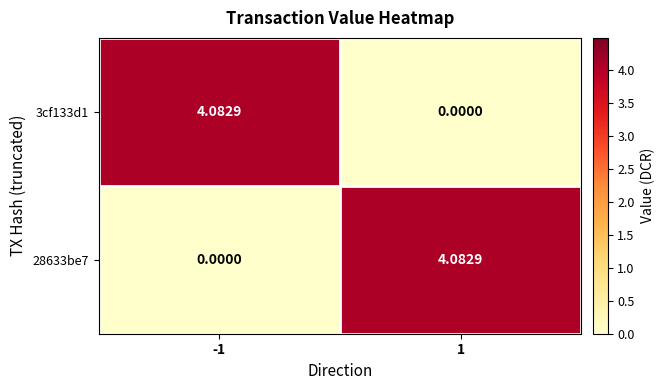

Is the value of 3cf133d1 at 1 greater than the value of 28633be7 at 1?

No